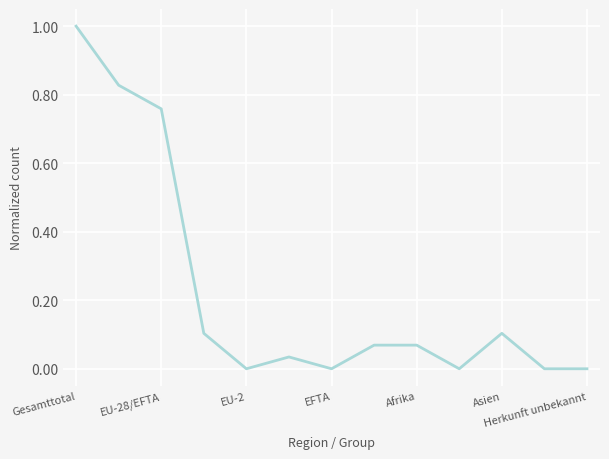

What is the greatest value displayed?

1.0